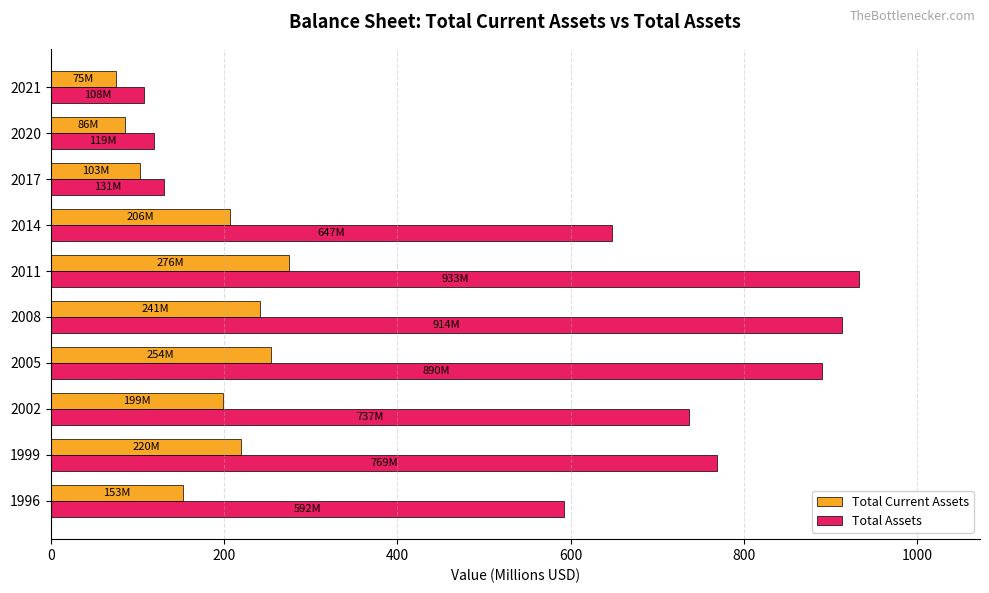

What is the approximate value of Total Current Assets at 2017?

103.2